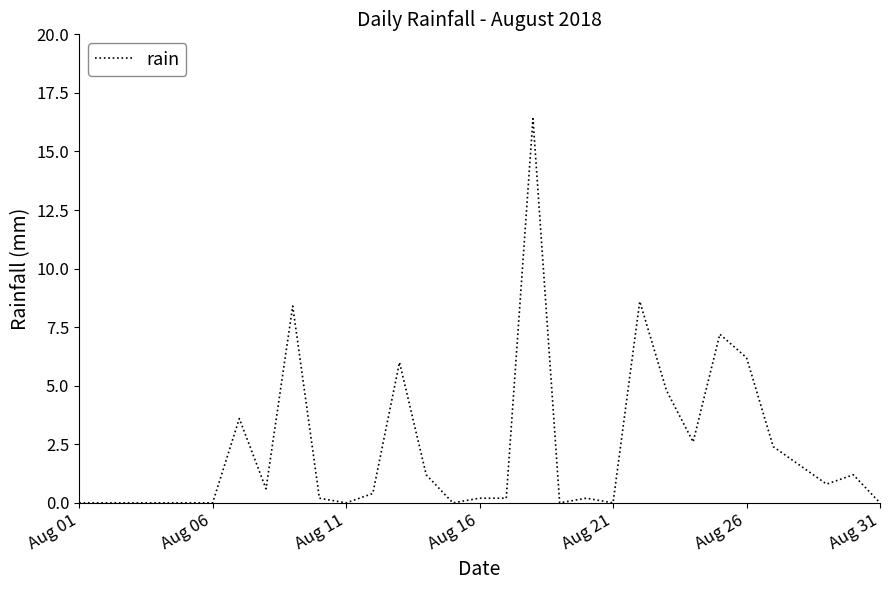

What is the maximum value shown in the chart?

16.4